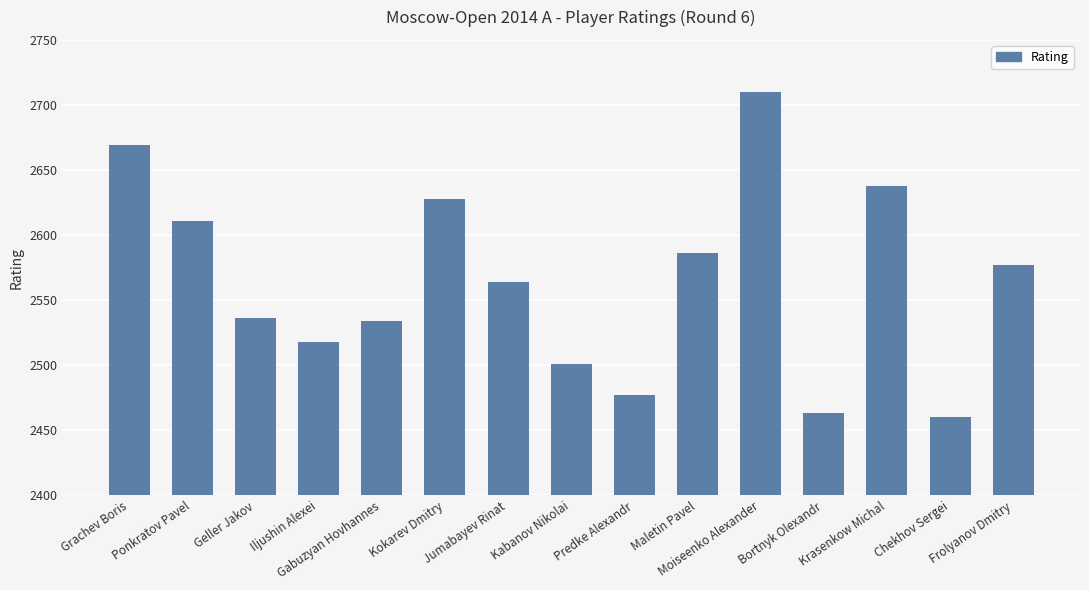

What position from the left is Frolyanov Dmitry?

15